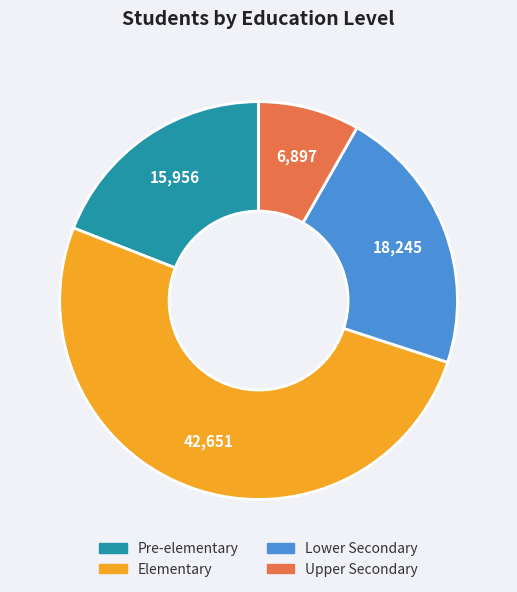

Which has a higher value, Lower Secondary or Upper Secondary?

Lower Secondary